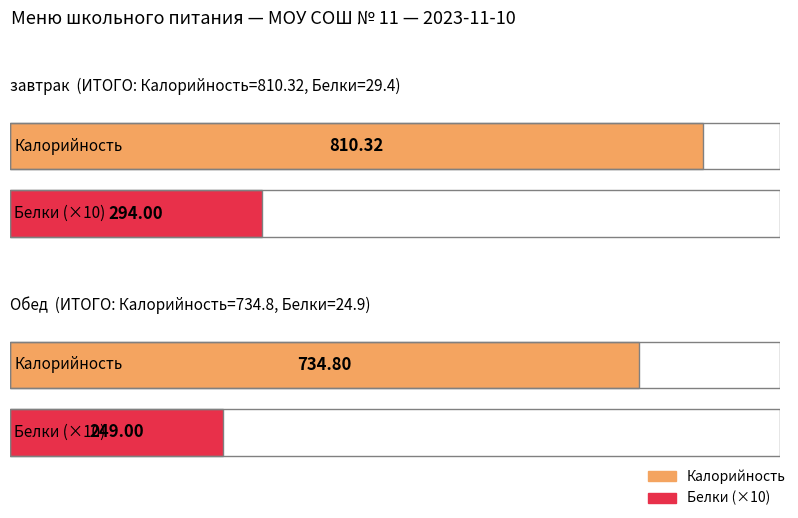

At which category is the sum across all series the highest?

завтрак